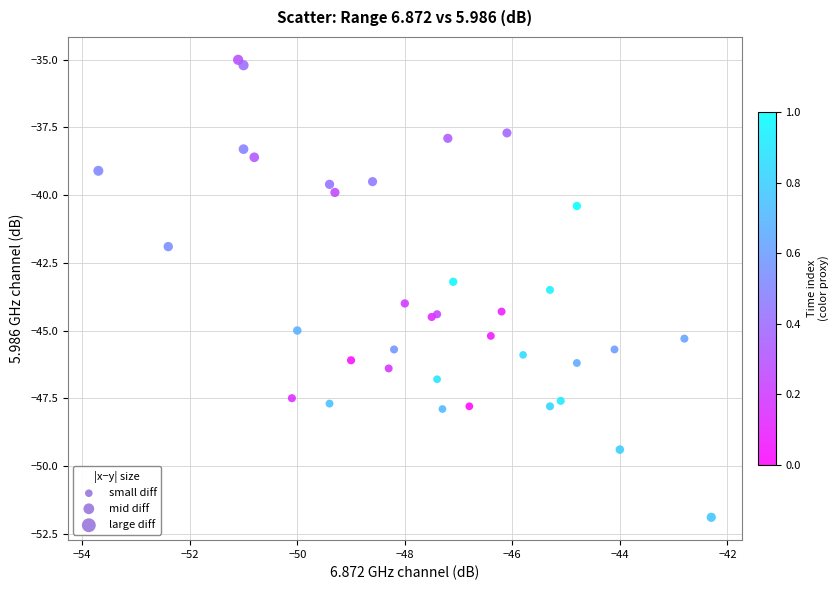

What Y value in the scatter plot is closest to -43?

-43.2